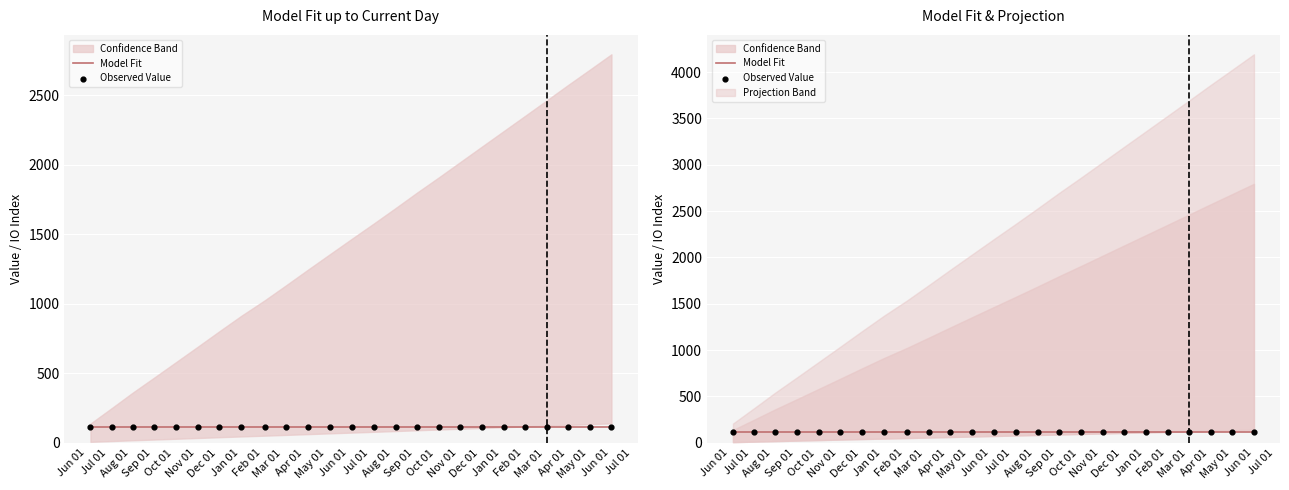

At how many categories does at least one series exceed 34?

25